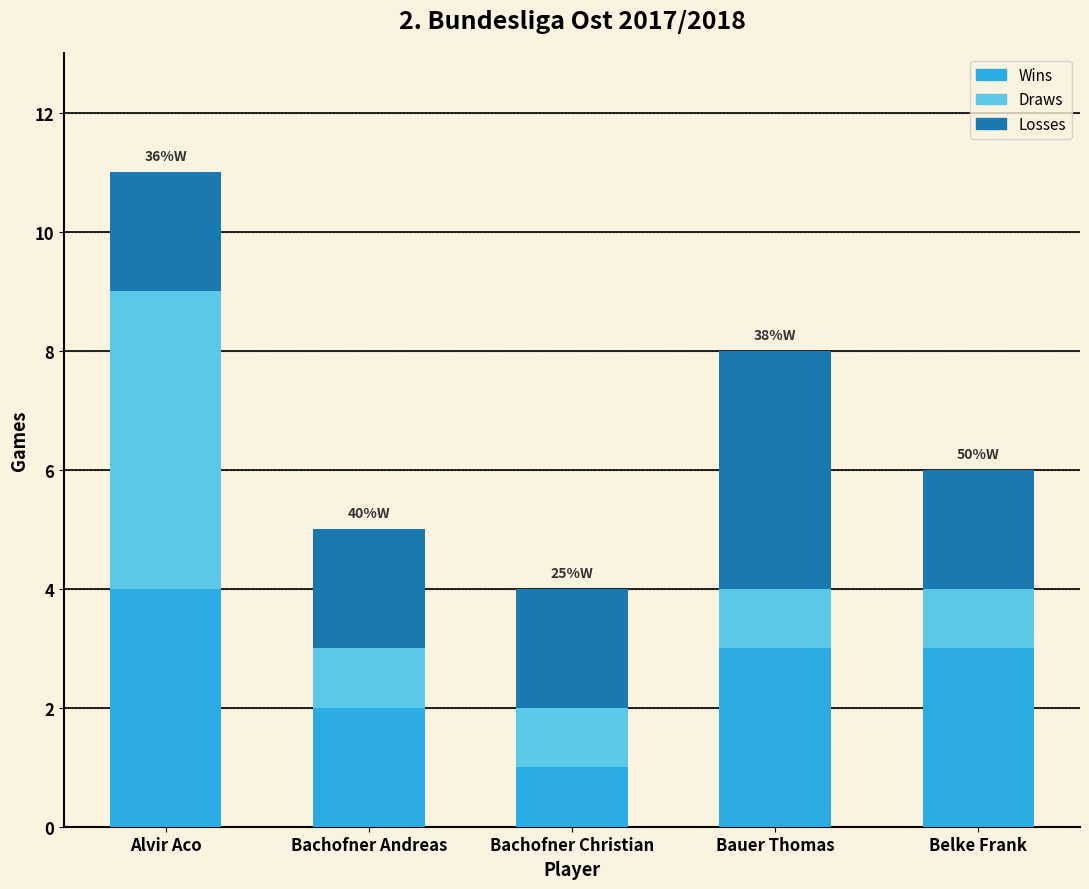

What is the lowest value of the Wins series?

1